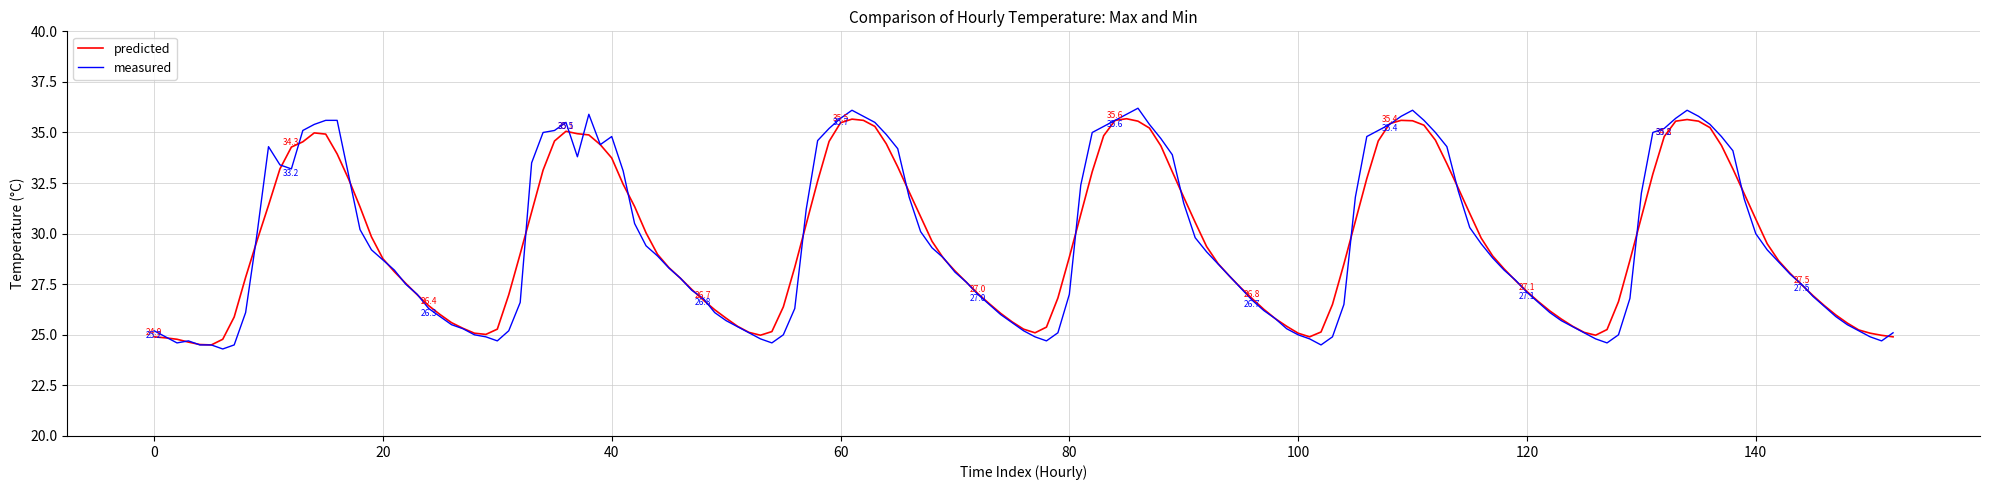

Which series has the largest range (max minus min)?

measured